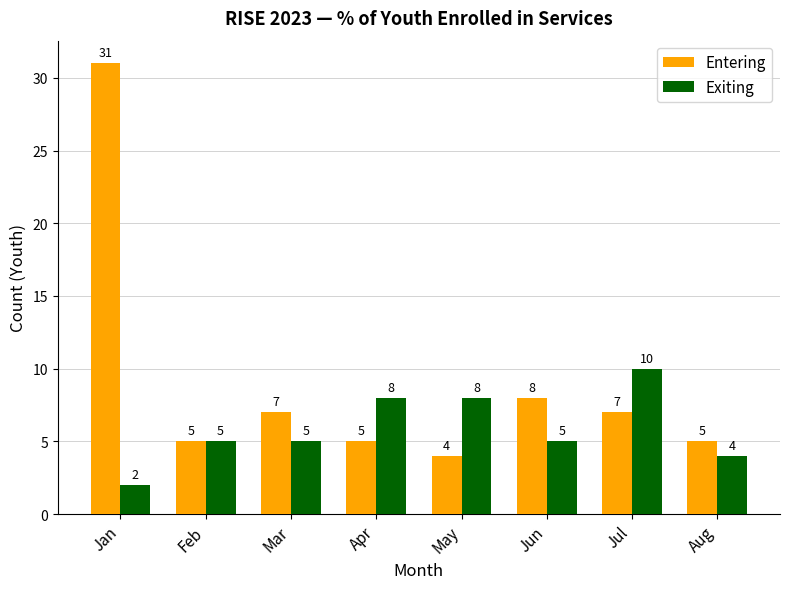

What is the difference between the Entering values at Mar and Apr?

2